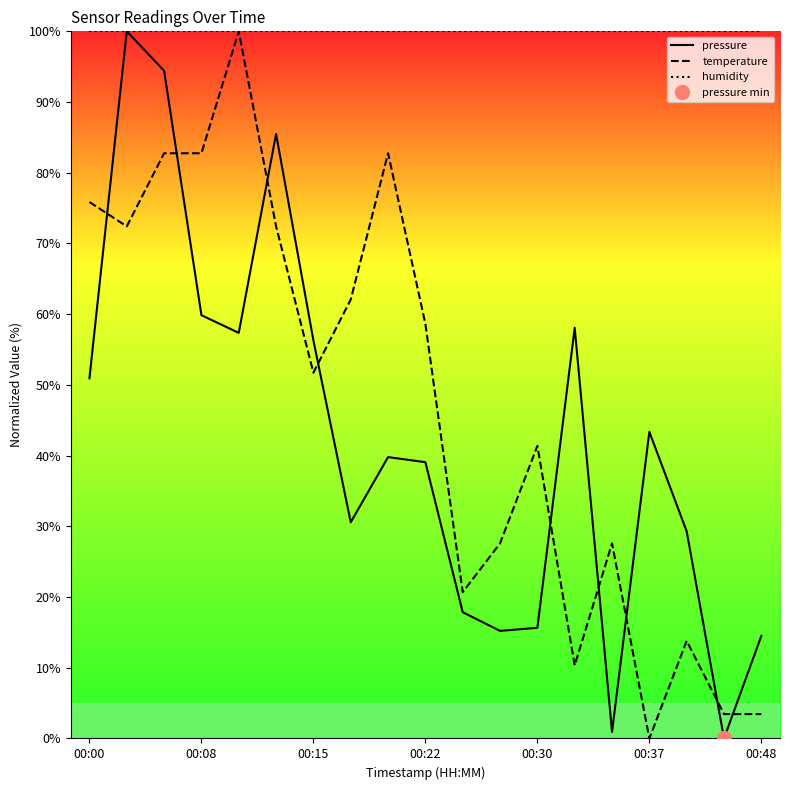

The value of humidity at 00:30 is 47.0. True or false?

False